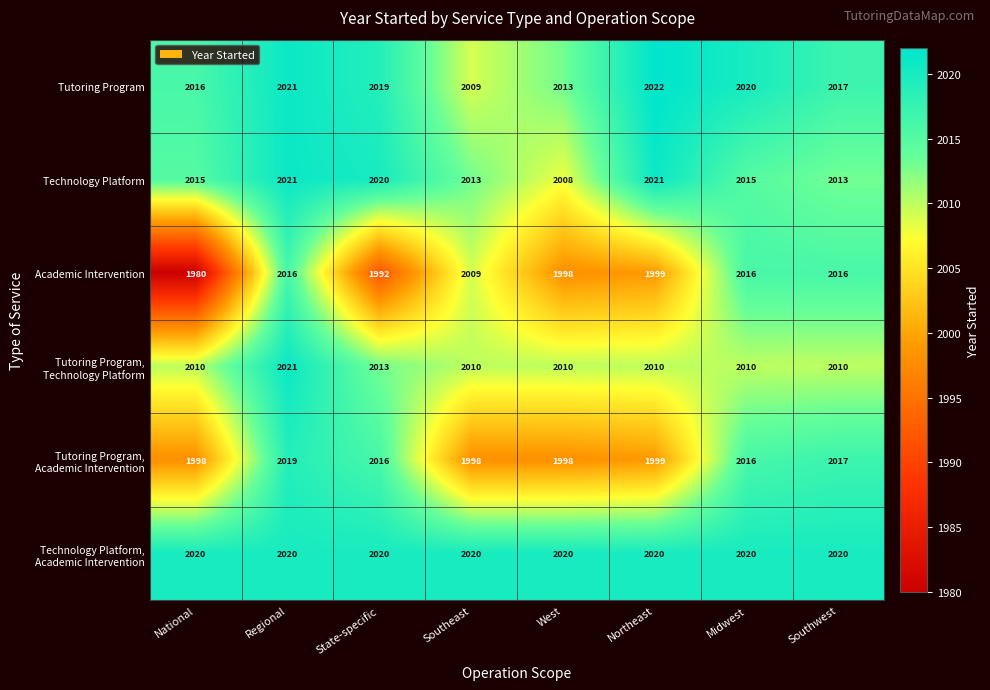

What is the difference between the maximum and minimum values in the Academic Intervention series?

36